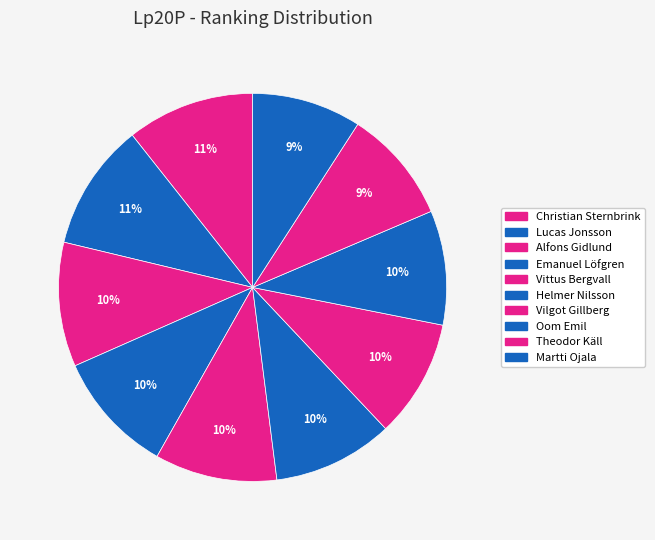

Is Alfons Gidlund the majority of the pie?

No